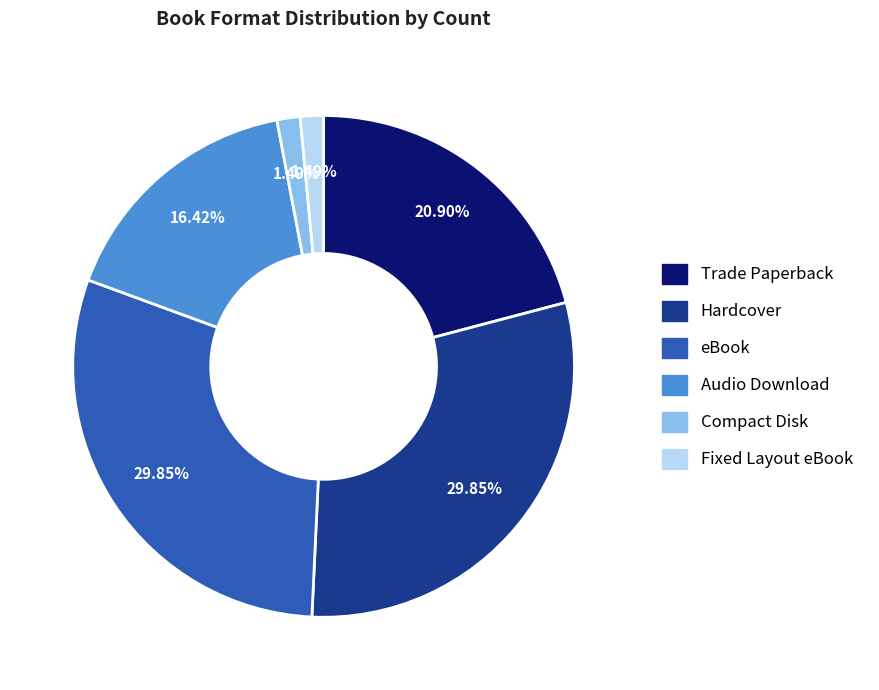

Approximately how many times larger is the value at Fixed Layout eBook compared to Audio Download?

0.1